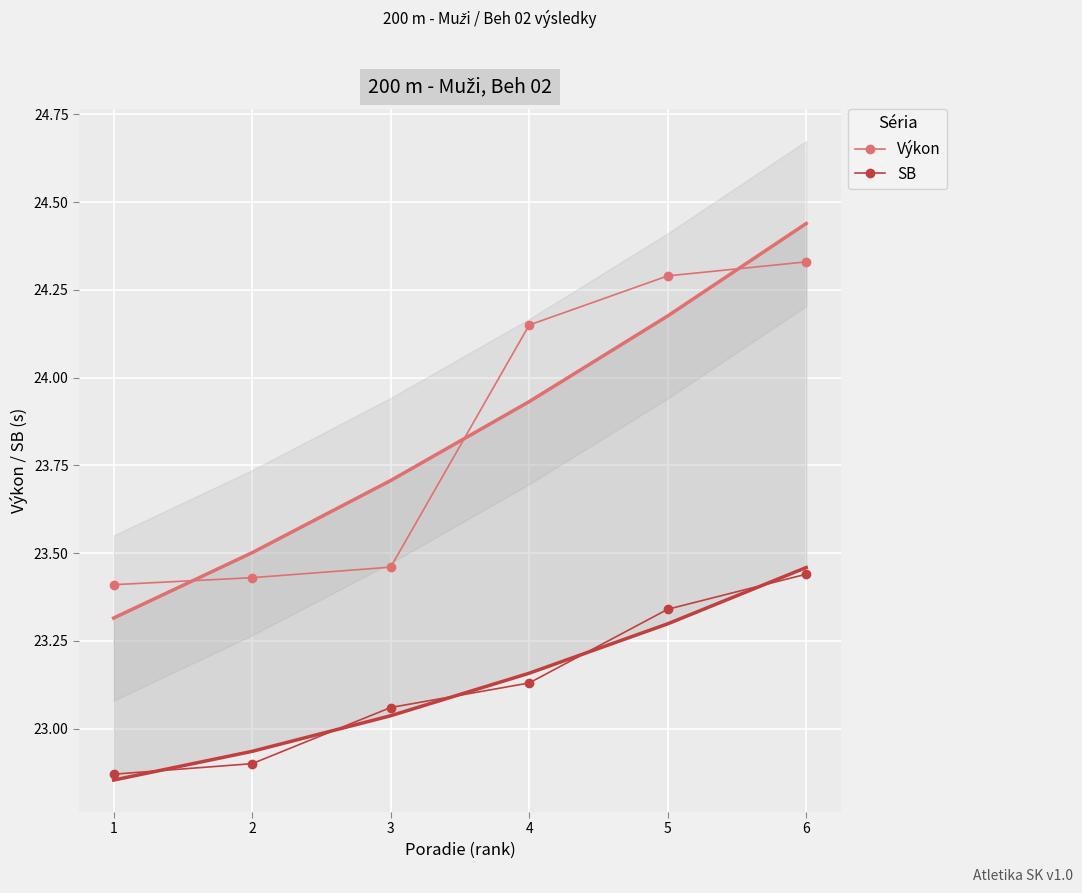

What is the value of the Výkon point at the 3rd from the left?

23.5